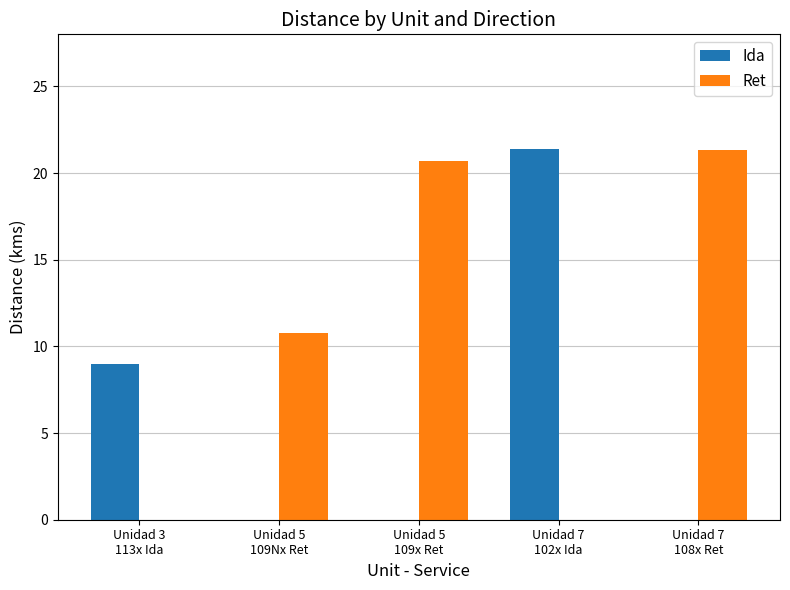

How many distinct data groups are displayed?

2